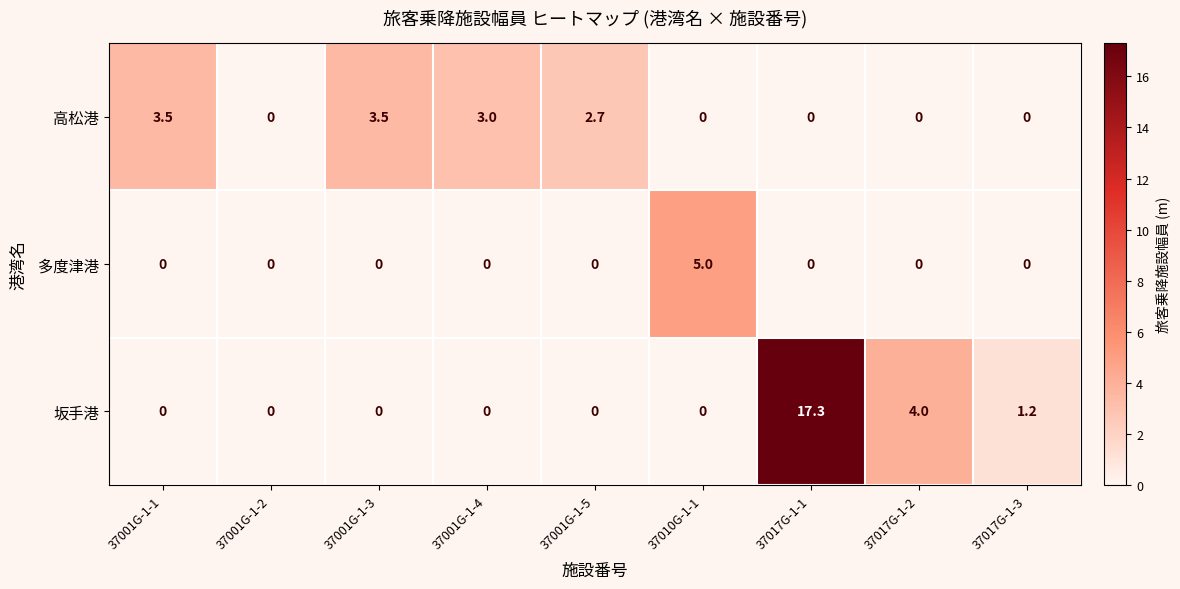

Is it true that 坂手港 equals 0.0 at 37001G-1-3?

True